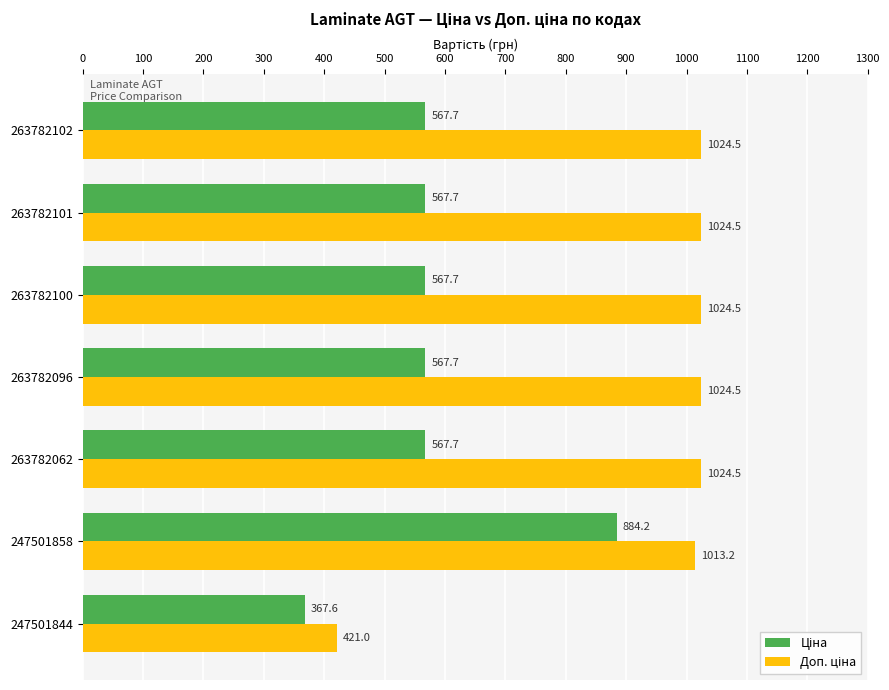

At which category is the sum across all series the highest?

247501858